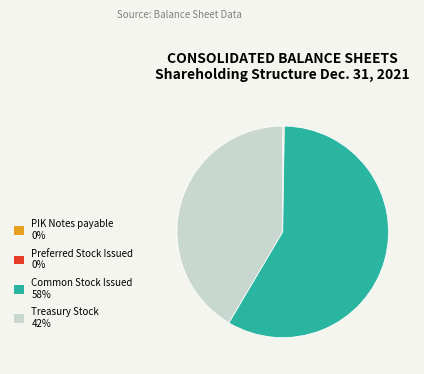

Does Treasury Stock 42% account for over 50% of the chart?

No